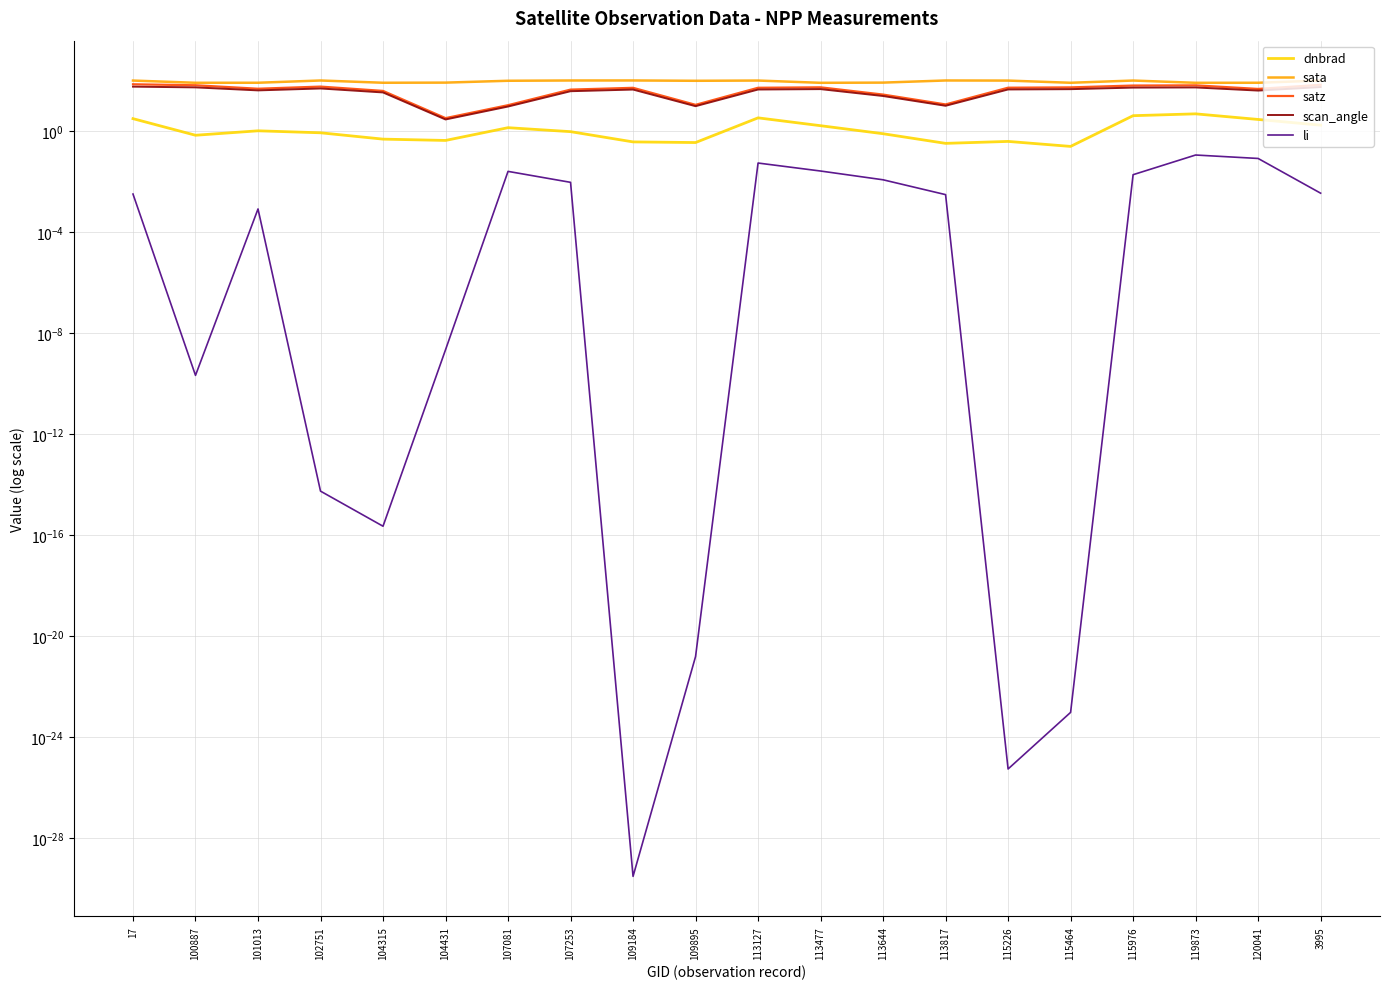

What is the difference between the dnbrad values at 104431 and 100887?

0.3